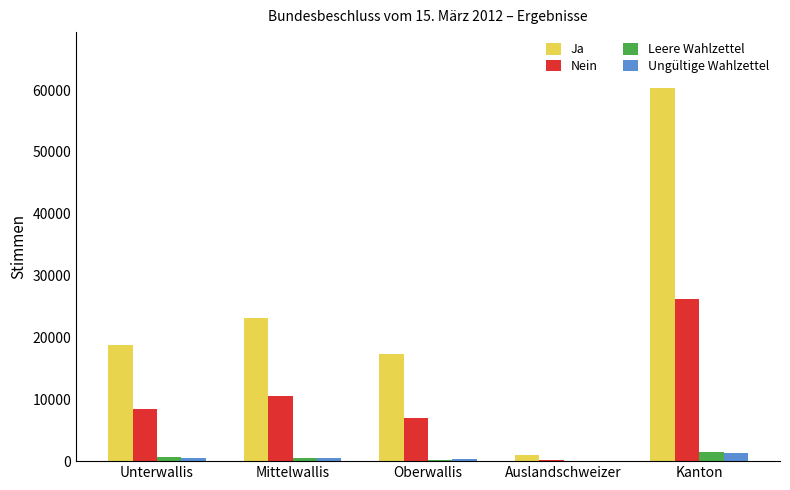

The Nein series shows 7032 at Oberwallis. True or false?

True